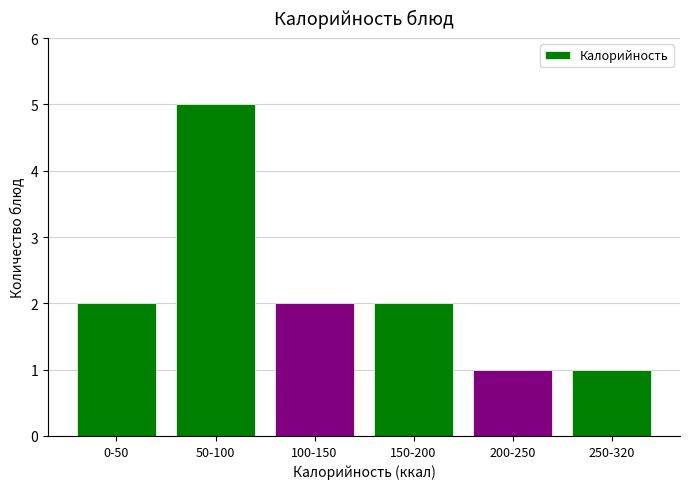

Reading left to right, list all the values displayed in this chart.

2	5	2	2	1	1